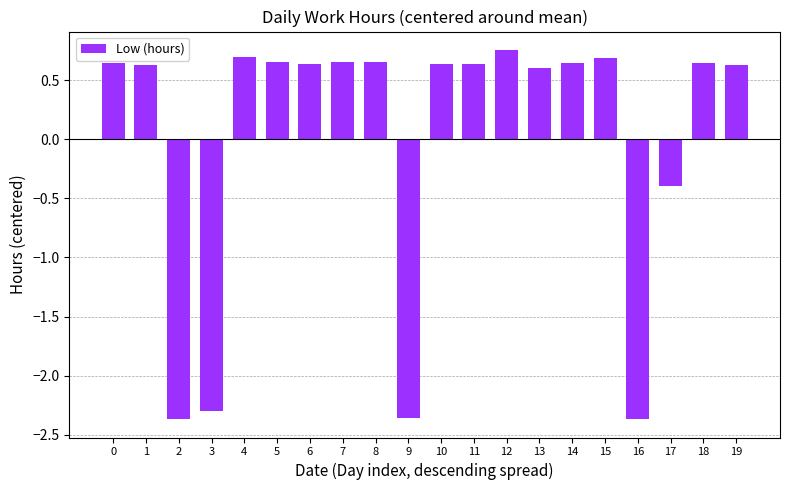

At which label is the value closest to 0?

17